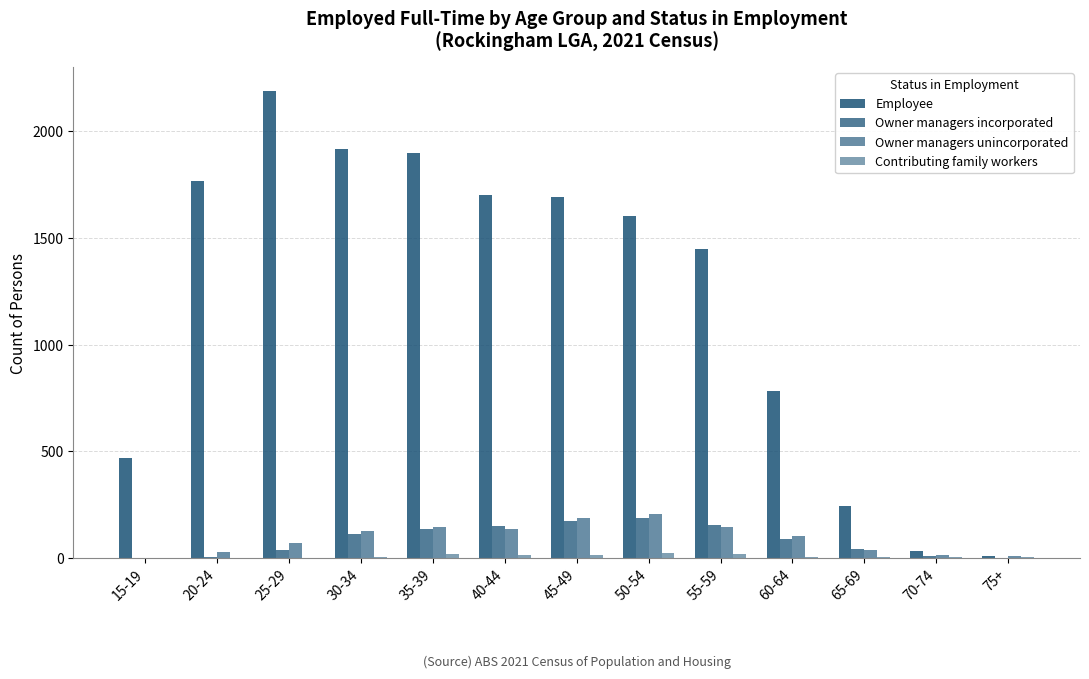

How many groups of bars are there?

13